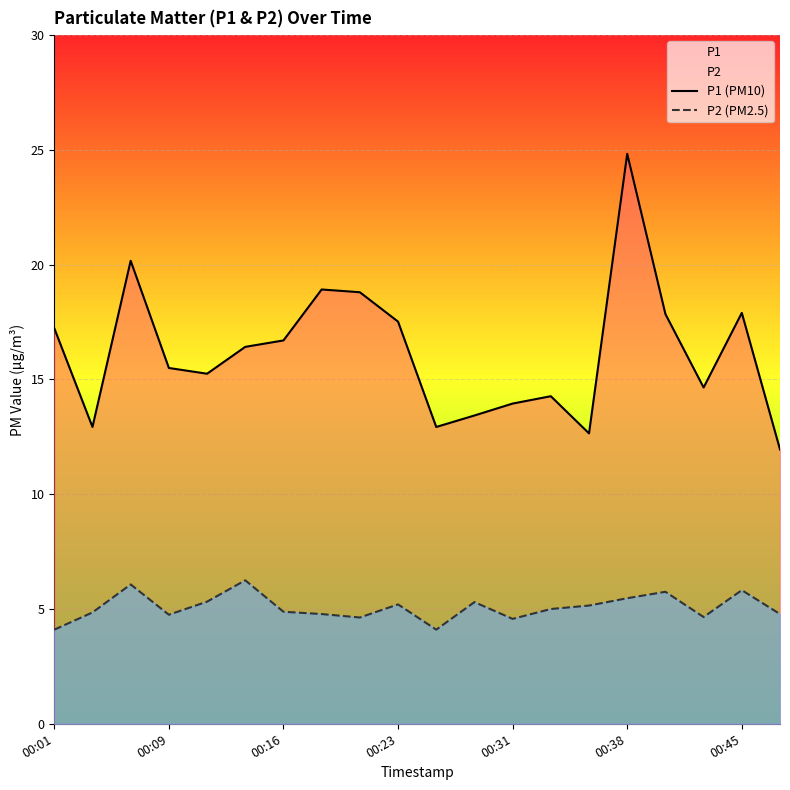

How many interior local peaks does the P2 (PM2.5) series have?

6